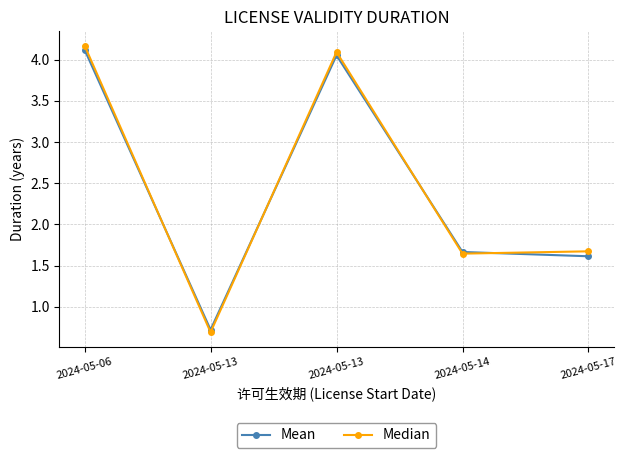

At 2024-05-14, list the series in order from largest to smallest.

Mean, Median